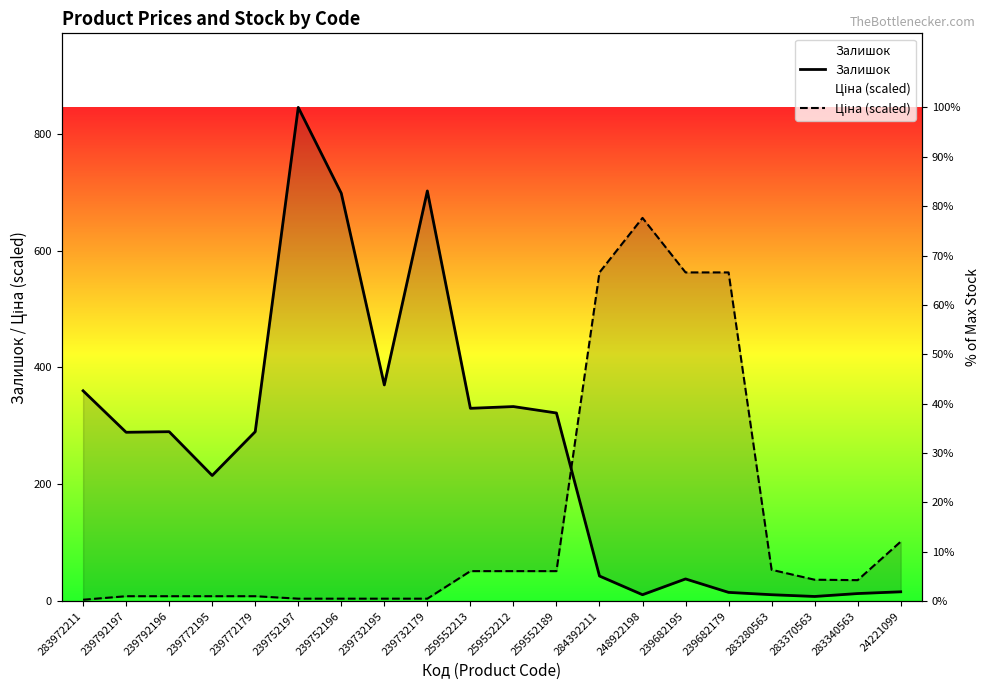

Which series ends up on top after the final intersection of Залишок and Ціна (scaled)?

Ціна (scaled)